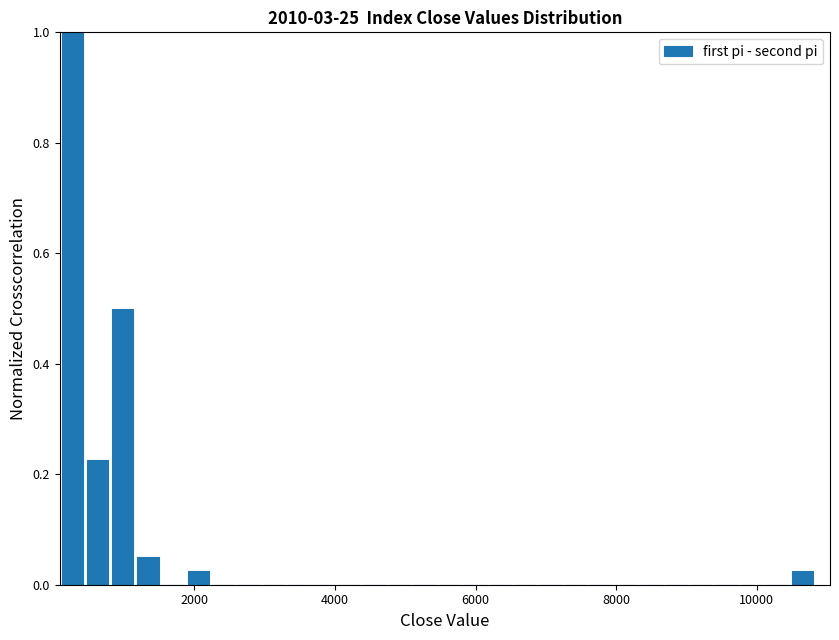

Around what value on the x-axis is the tallest bar? Give the approximate position of its centre, as read against the axis.

200